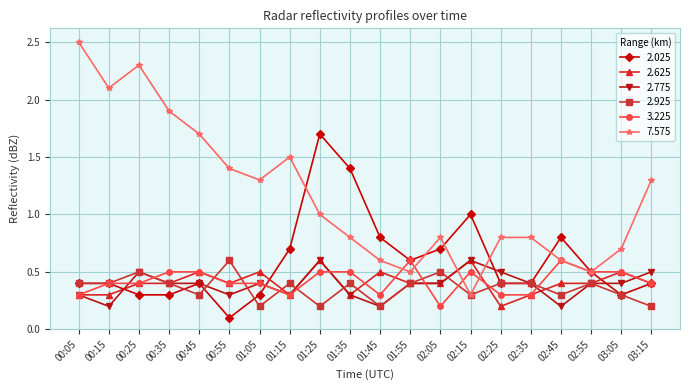

Reading left to right, what are all the values shown in this chart?

2.025: 00:05=0.4	00:15=0.4	00:25=0.3	00:35=0.3	00:45=0.4	00:55=0.1	01:05=0.3	01:15=0.7	01:25=1.7	01:35=1.4	01:45=0.8	01:55=0.6	02:05=0.7	02:15=1.0	02:25=0.4	02:35=0.4	02:45=0.8	02:55=0.5	03:05=0.3	03:15=0.4
2.625: 00:05=0.3	00:15=0.3	00:25=0.4	00:35=0.4	00:45=0.5	00:55=0.4	01:05=0.5	01:15=0.3	01:25=0.6	01:35=0.3	01:45=0.5	01:55=0.4	02:05=0.4	02:15=0.6	02:25=0.2	02:35=0.3	02:45=0.4	02:55=0.4	03:05=0.5	03:15=0.4
2.775: 00:05=0.3	00:15=0.2	00:25=0.5	00:35=0.4	00:45=0.4	00:55=0.3	01:05=0.4	01:15=0.3	01:25=0.6	01:35=0.3	01:45=0.2	01:55=0.4	02:05=0.4	02:15=0.6	02:25=0.5	02:35=0.4	02:45=0.2	02:55=0.4	03:05=0.4	03:15=0.5
2.925: 00:05=0.4	00:15=0.4	00:25=0.5	00:35=0.4	00:45=0.3	00:55=0.6	01:05=0.2	01:15=0.4	01:25=0.2	01:35=0.4	01:45=0.2	01:55=0.4	02:05=0.5	02:15=0.3	02:25=0.4	02:35=0.4	02:45=0.3	02:55=0.4	03:05=0.3	03:15=0.2
3.225: 00:05=0.3	00:15=0.4	00:25=0.4	00:35=0.5	00:45=0.5	00:55=0.4	01:05=0.4	01:15=0.3	01:25=0.5	01:35=0.5	01:45=0.3	01:55=0.6	02:05=0.2	02:15=0.5	02:25=0.3	02:35=0.3	02:45=0.6	02:55=0.5	03:05=0.5	03:15=0.4
7.575: 00:05=2.5	00:15=2.1	00:25=2.3	00:35=1.9	00:45=1.7	00:55=1.4	01:05=1.3	01:15=1.5	01:25=1.0	01:35=0.8	01:45=0.6	01:55=0.5	02:05=0.8	02:15=0.3	02:25=0.8	02:35=0.8	02:45=0.6	02:55=0.5	03:05=0.7	03:15=1.3